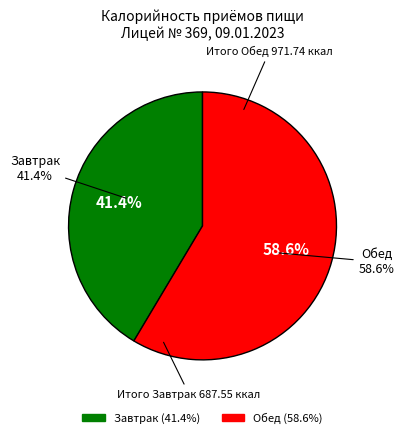

Is the sum of Завтрак and Обед greater than half?

Yes